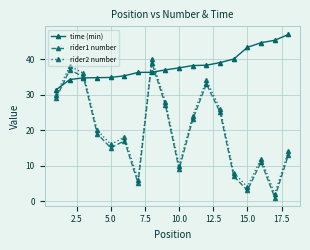

True or false: time (min) and rider2 number intersect in this chart.

True